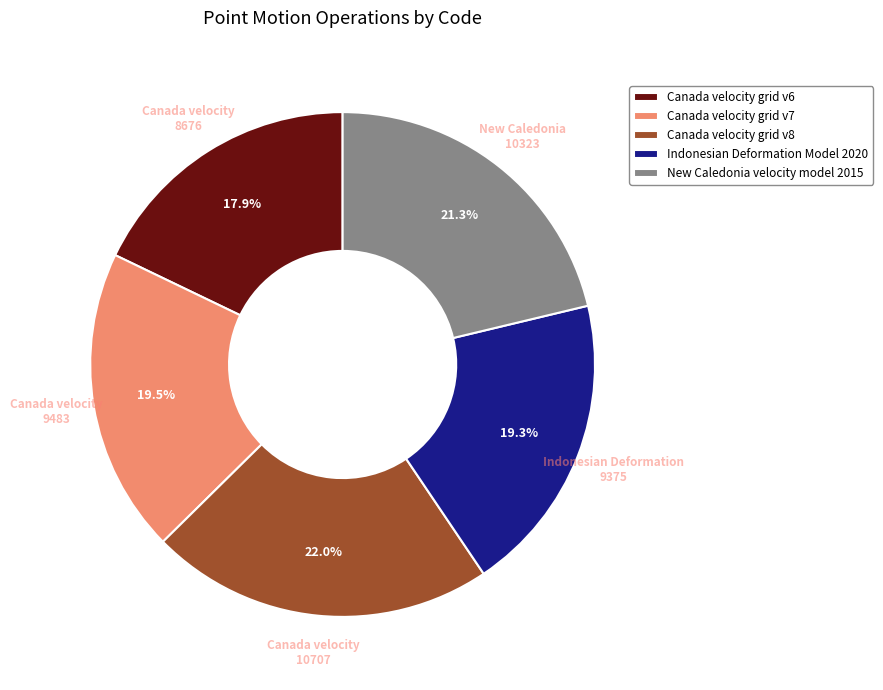

True or false: Indonesian Deformation Model 2020 accounts for 19% of the total.

True